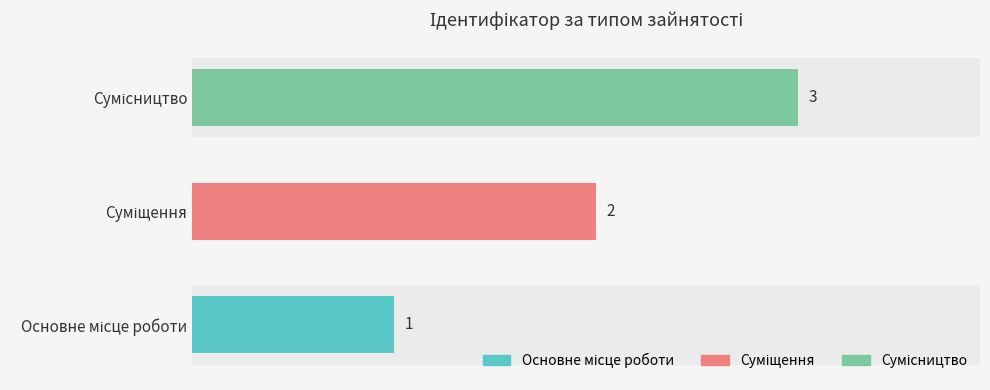

How many values are between 1 and 3?

3